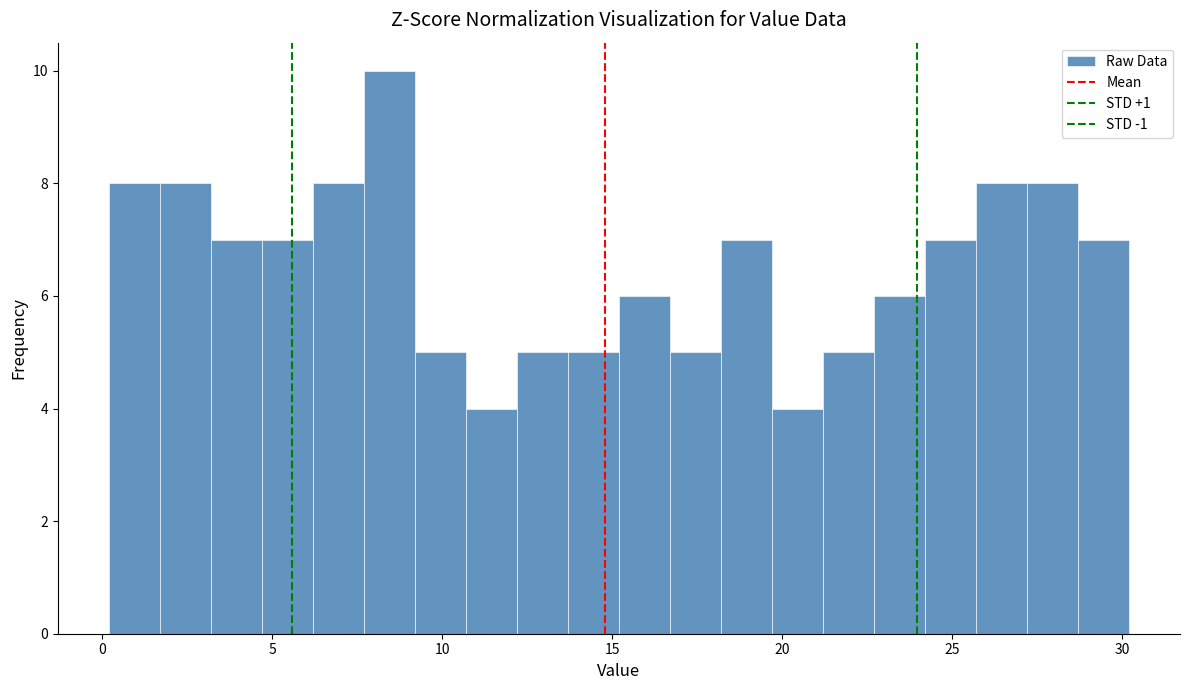

Around what value on the x-axis is the tallest bar? Give the approximate position of its centre, as read against the axis.

8.5